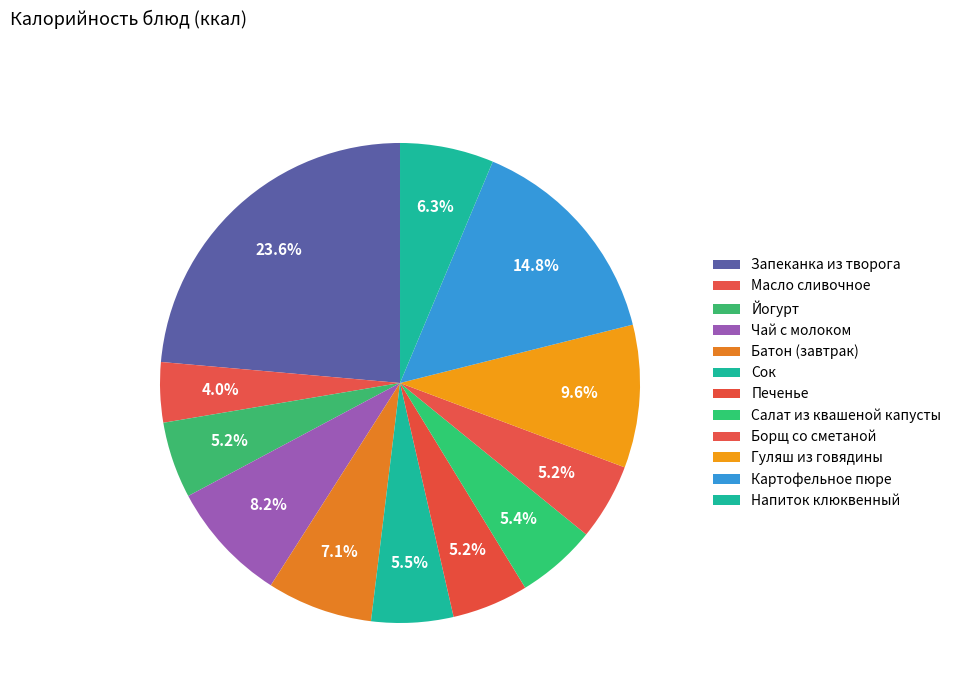

Is there any slice that represents more than half of the pie?

No